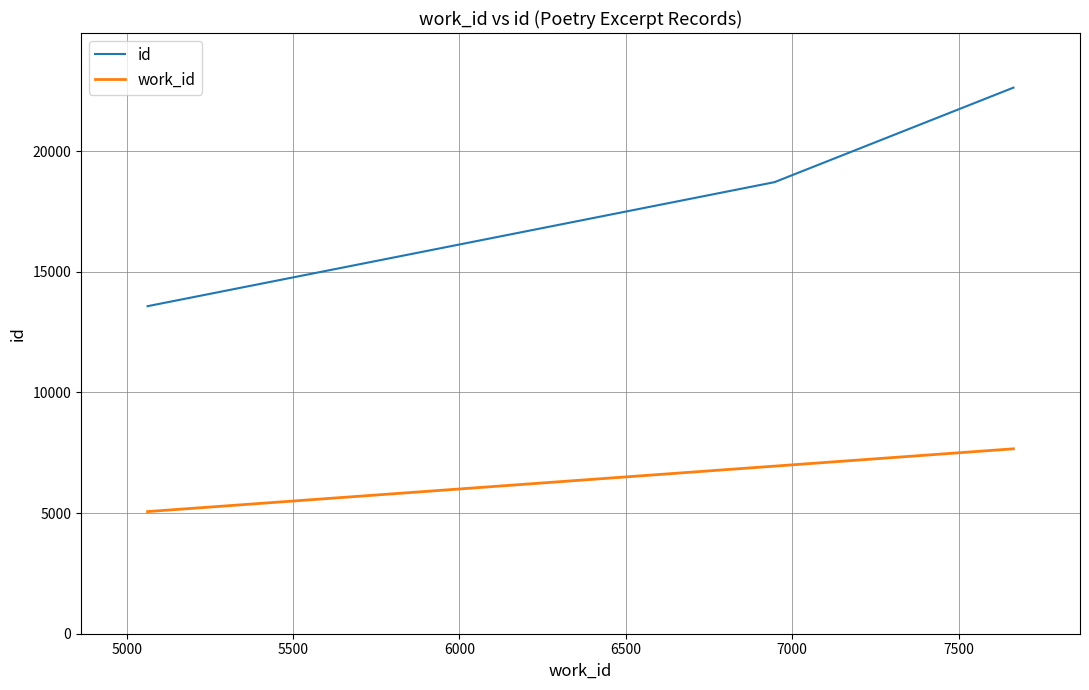

Which series has the largest total across all categories?

id